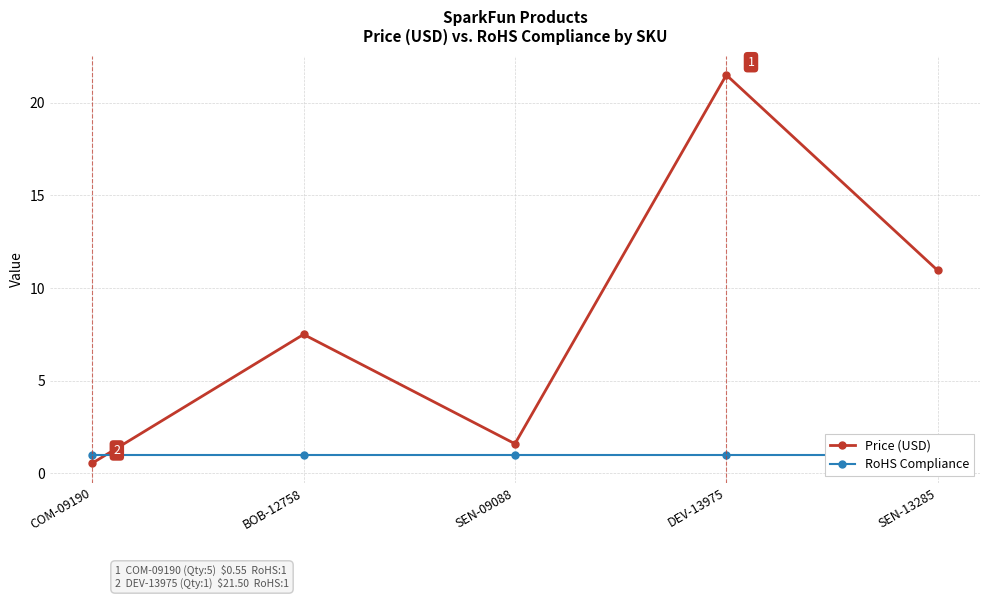

What is the total value across all series at SEN-13285?

11.9